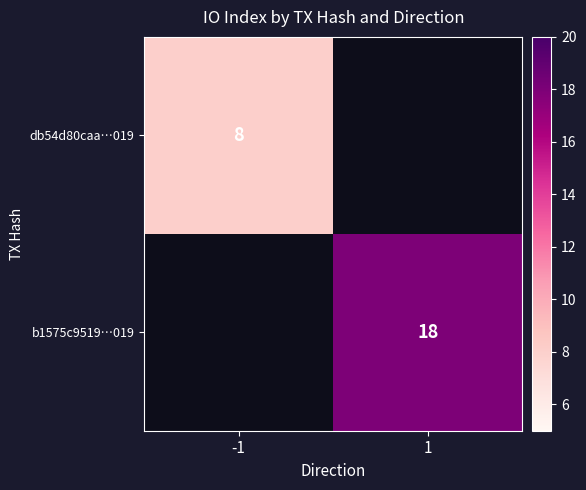

True or false: b1575c9519…019 has a value of 18 at 1.

True